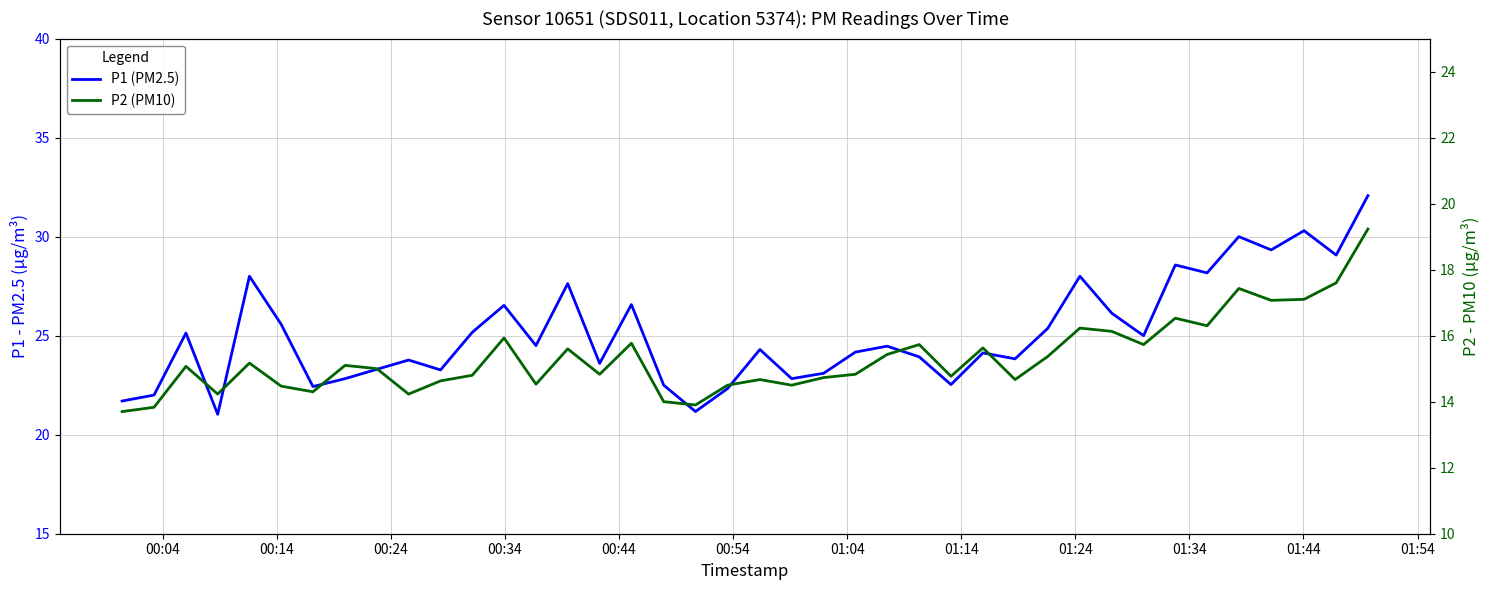

List the series in order of their overall mean, lowest first.

P2 (PM10), P1 (PM2.5)